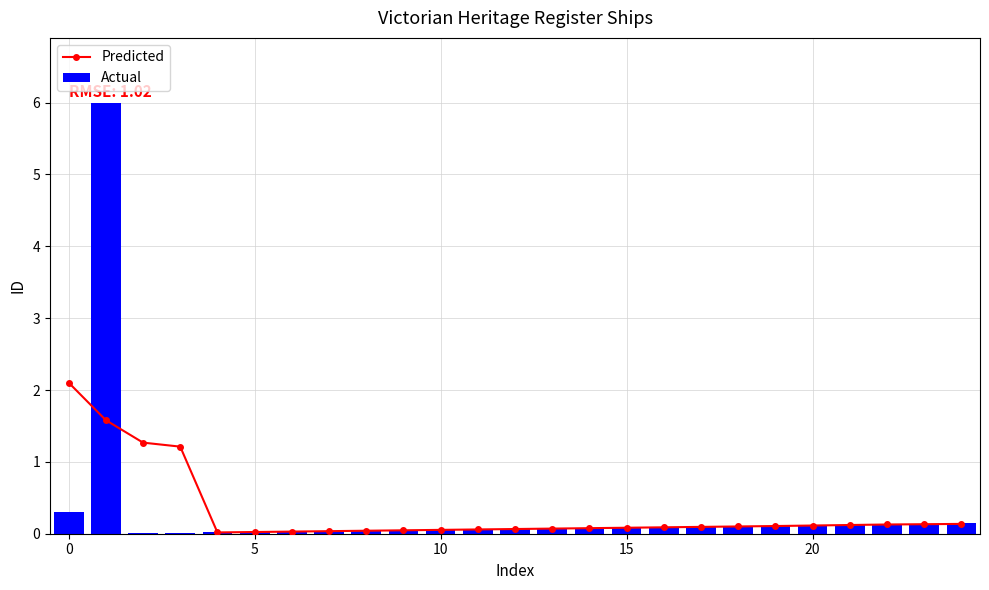

At how many categories does at least one series exceed 4?

1